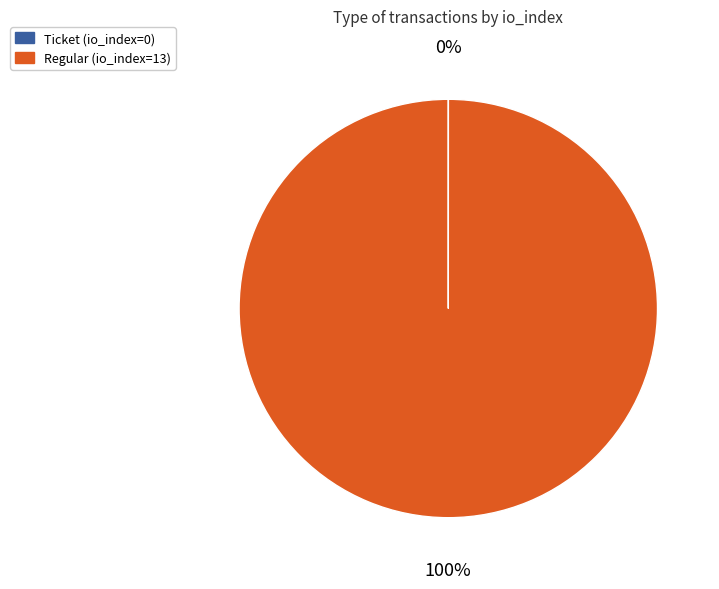

To the nearest percent, what is the average slice percentage?

50%